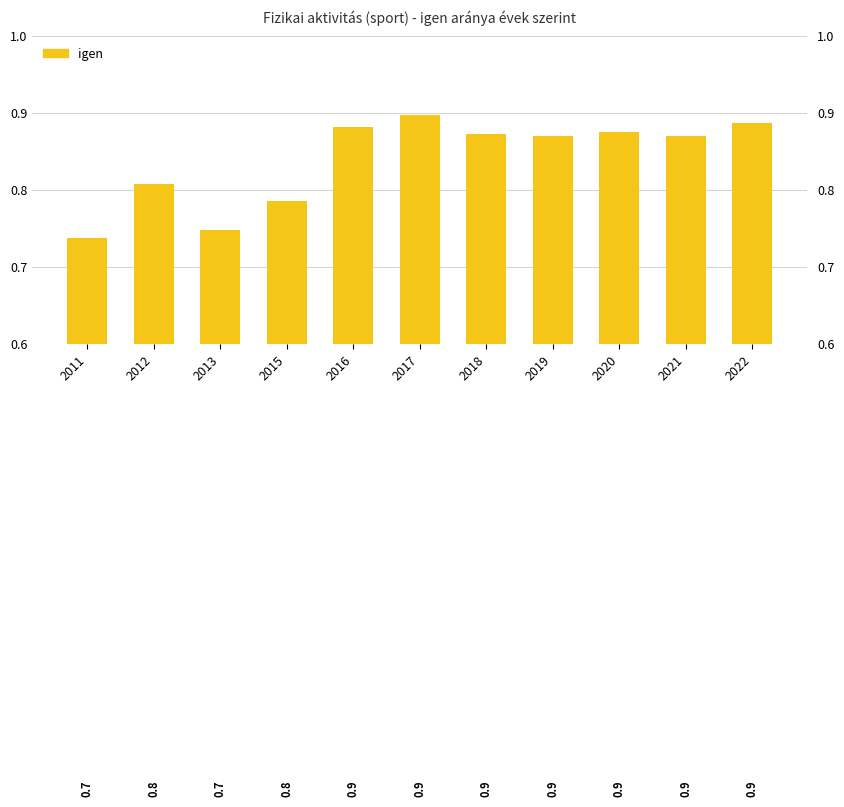

Rank the categories by value from lowest to highest.

2011, 2013, 2015, 2012, 2021, 2019, 2018, 2020, 2016, 2022, 2017